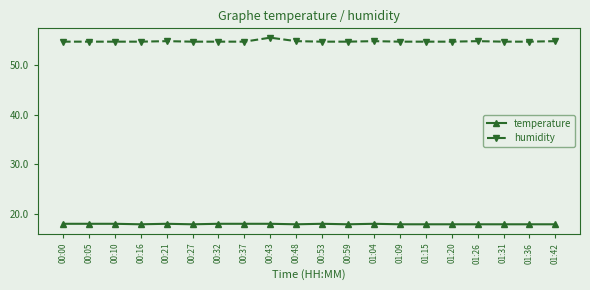

What is the sum of the humidity values at 01:09 and 01:20?

109.2